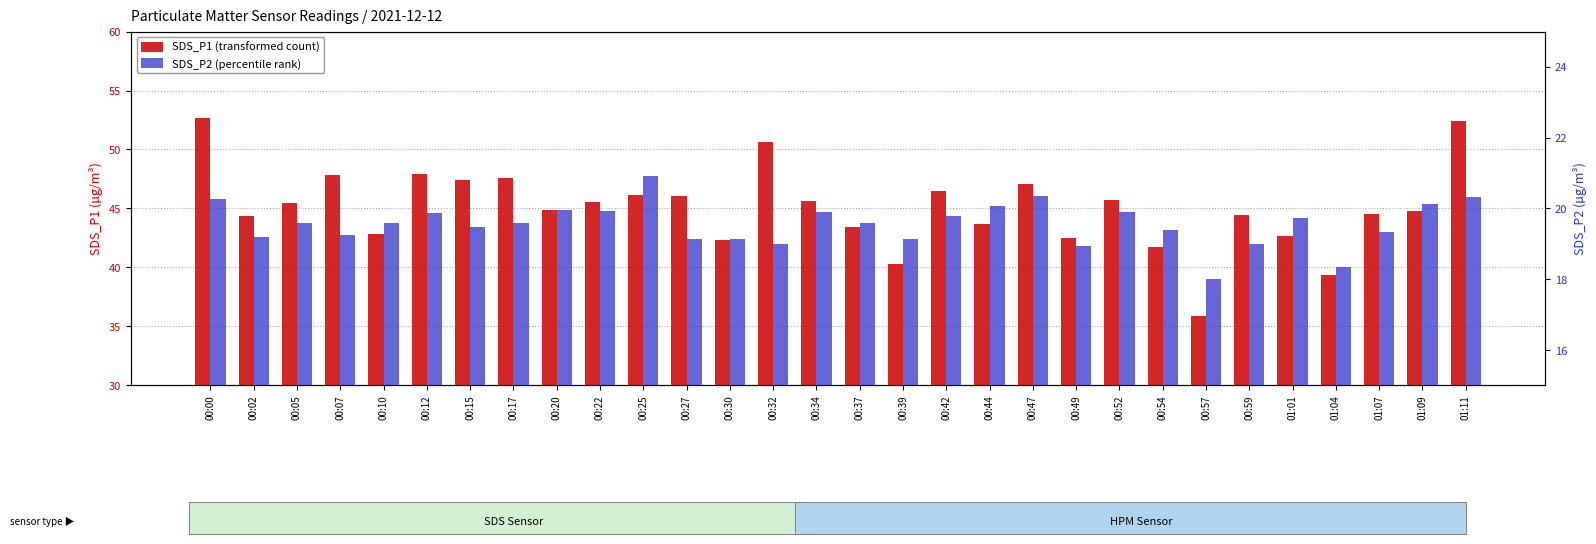

How many bars are there in total?

60